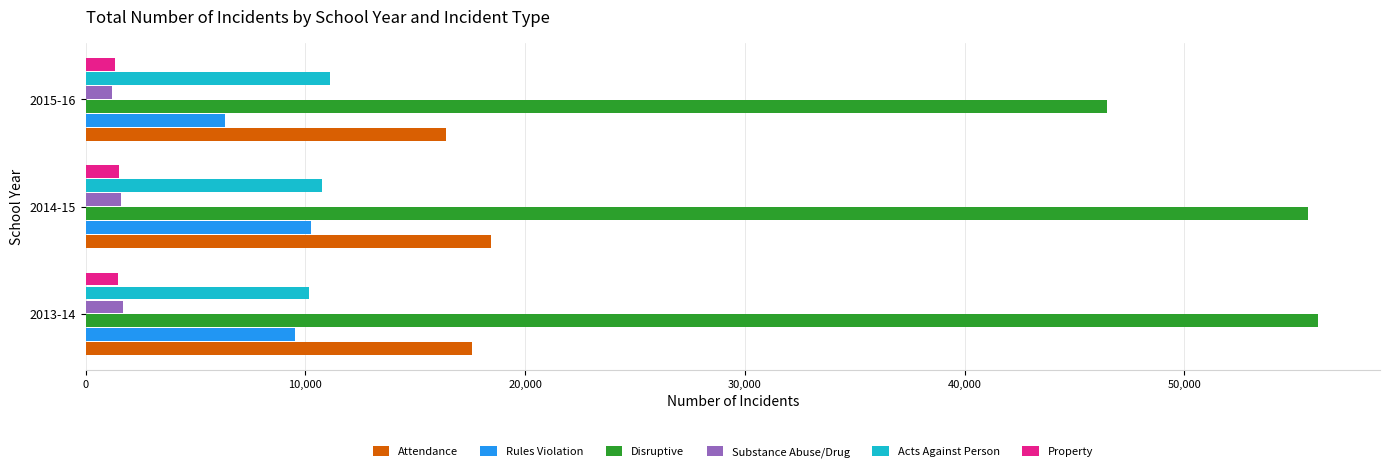

Count the number of data series in this chart.

6